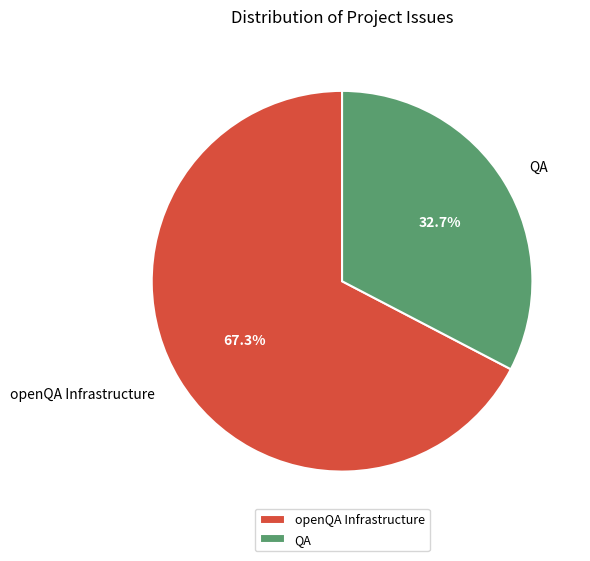

How many segments does this pie chart have?

2